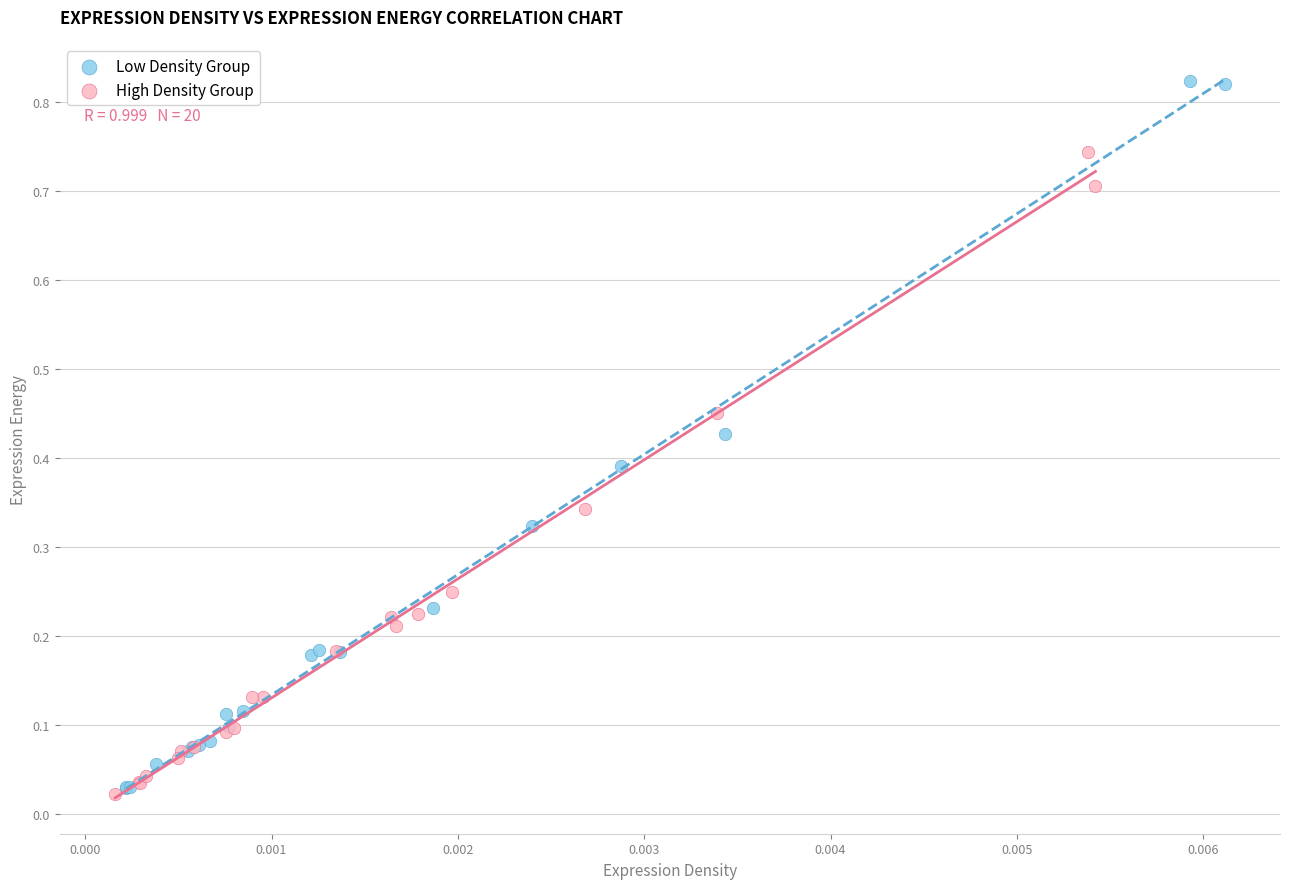

Which series has the widest spread of Y values?

Low Density Group